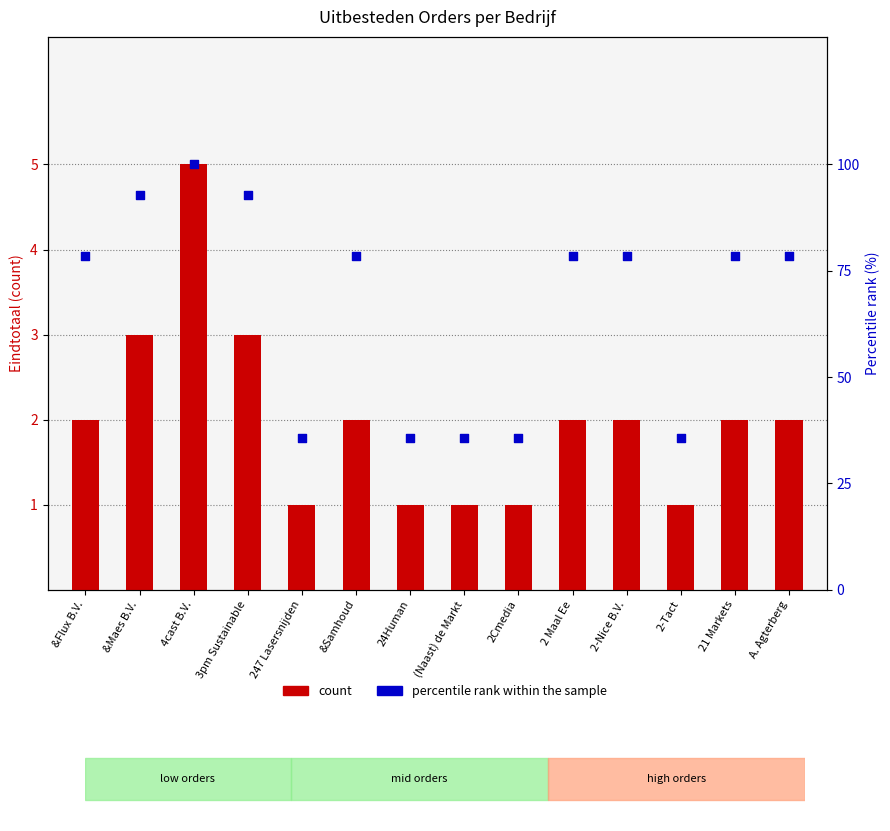

What is the total value across all series at 24Human?

36.7